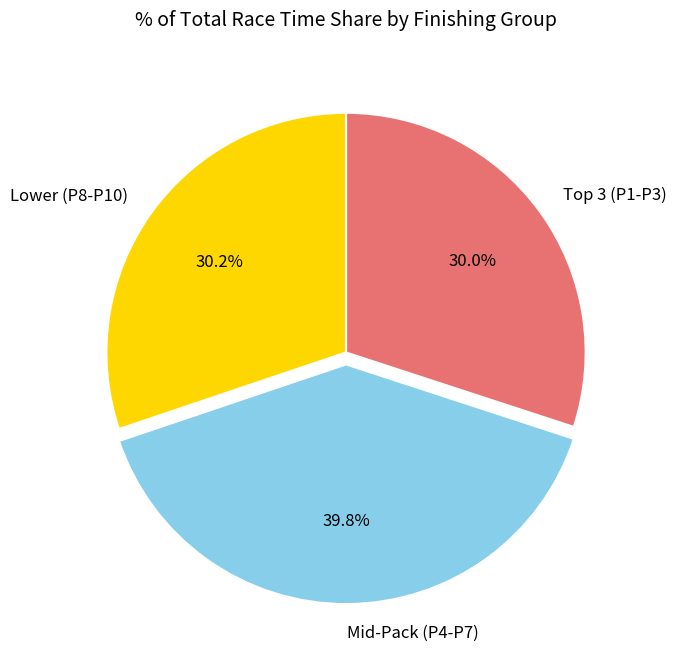

Is there any slice that represents more than half of the pie?

No